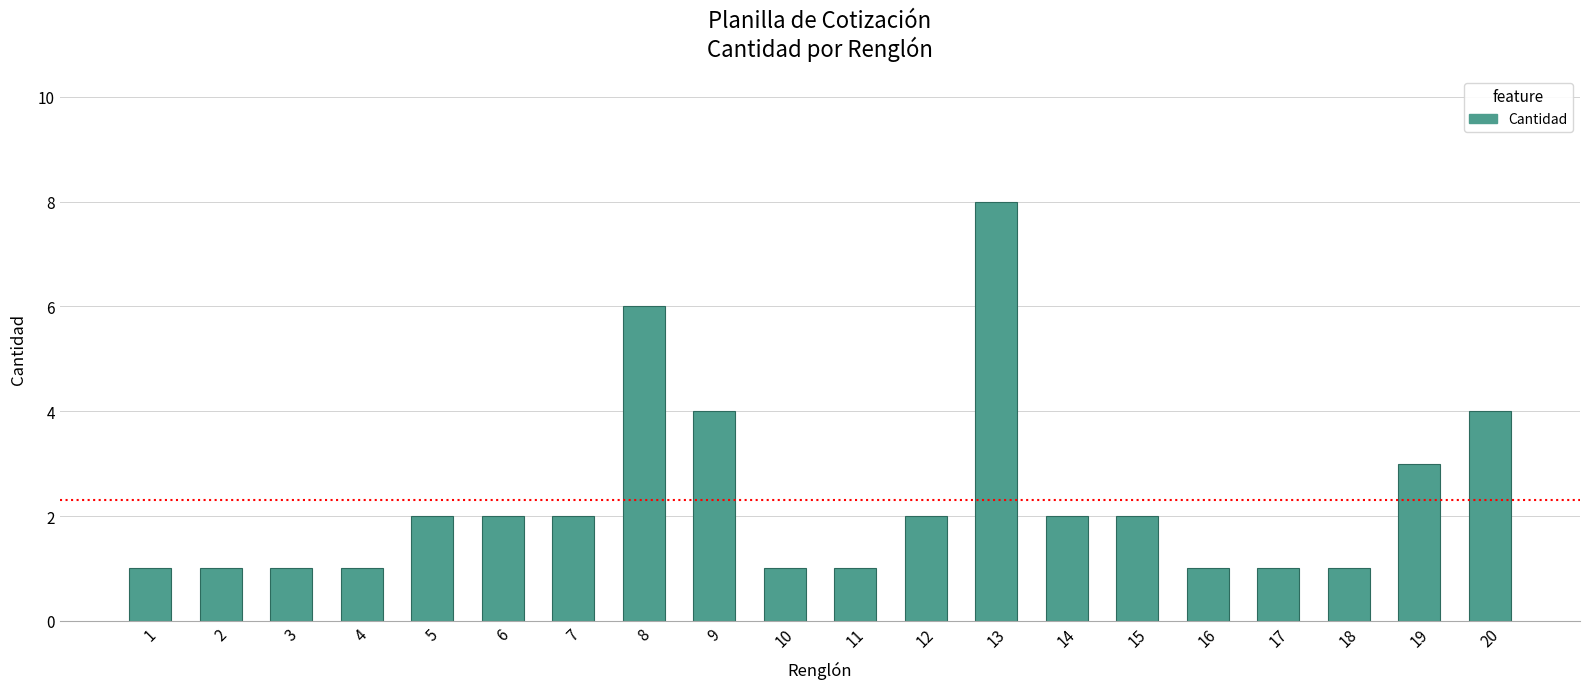

What is the value of the 12th bar from the left?

2